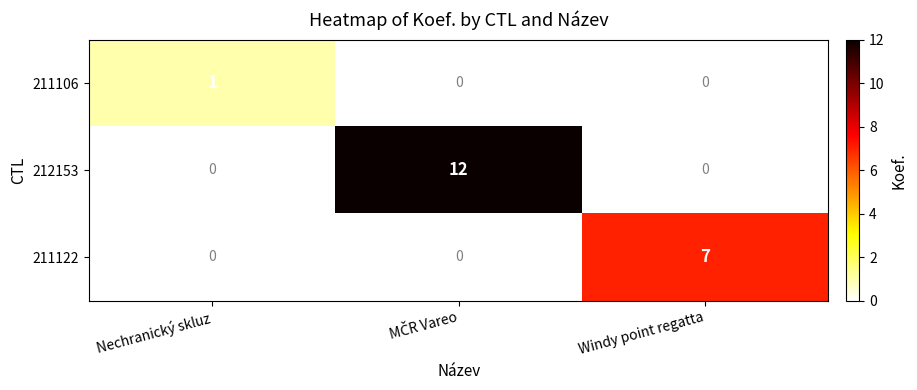

The value of 211122 at Windy point regatta is 1.8. True or false?

False